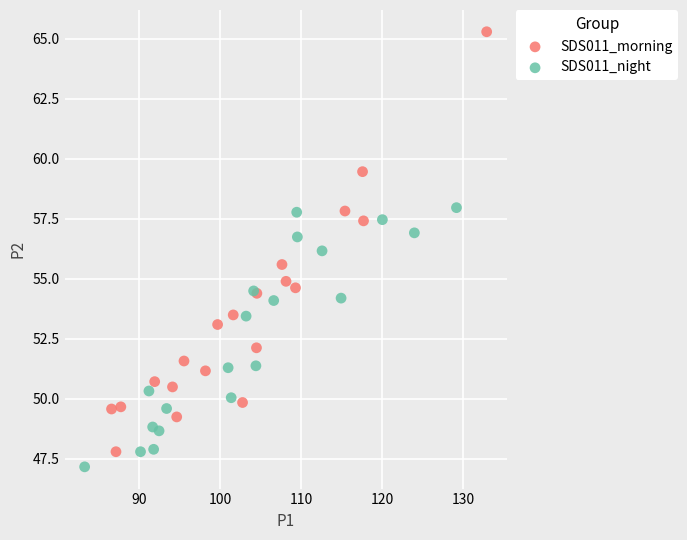

Which series reaches the maximum Y coordinate?

SDS011_morning